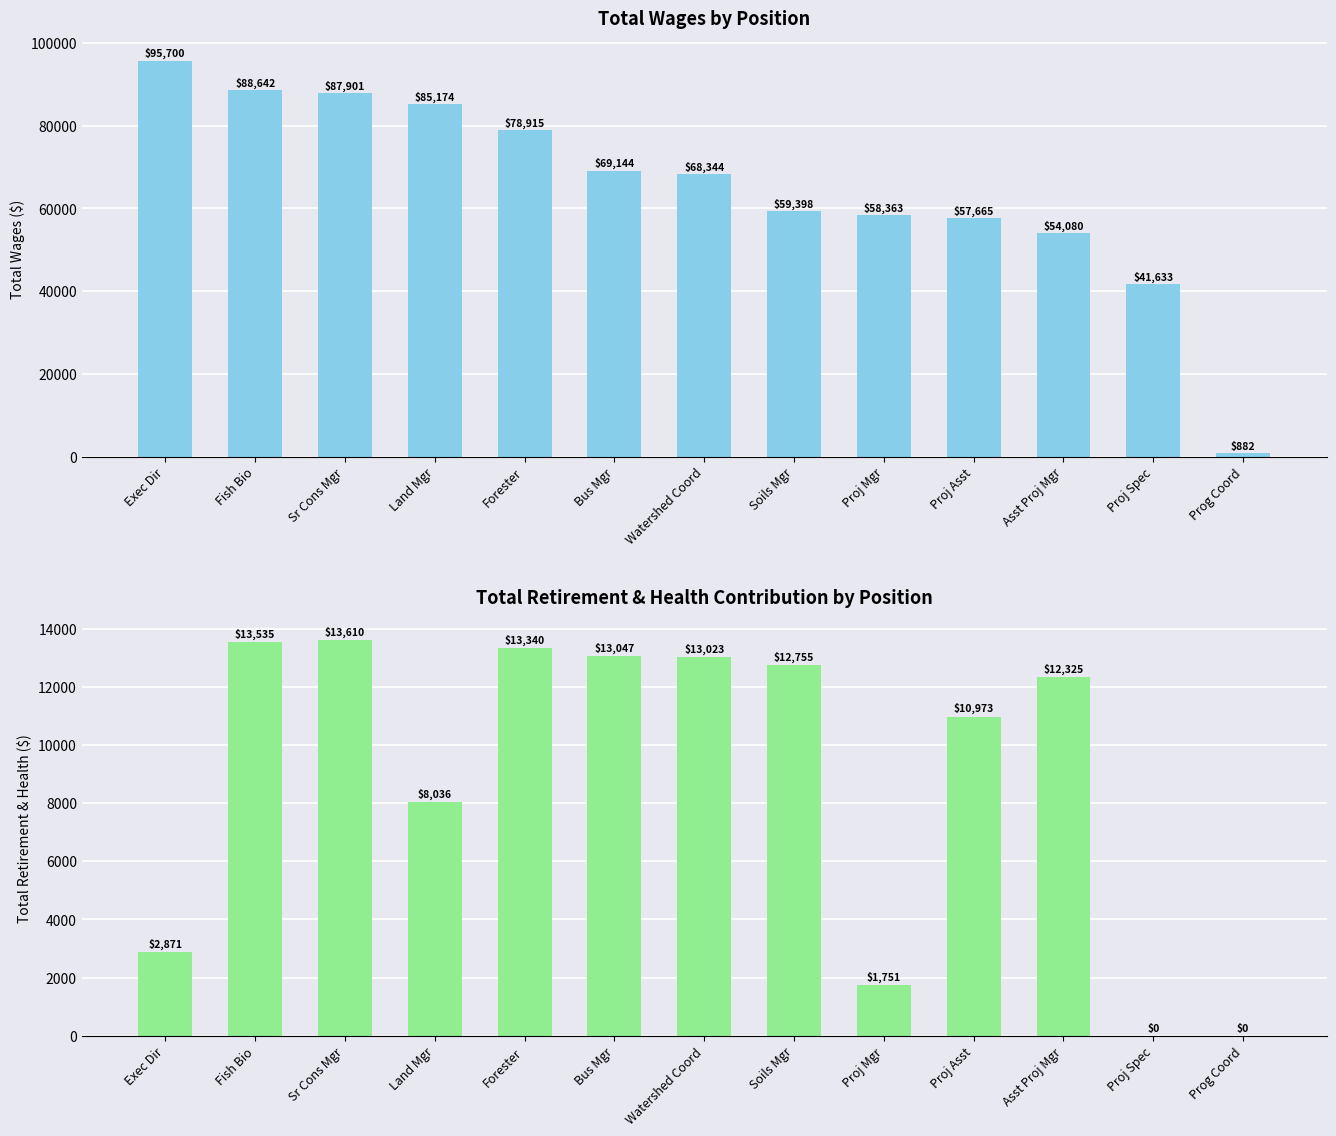

Which label corresponds to the smallest value in the chart?

Proj Spec